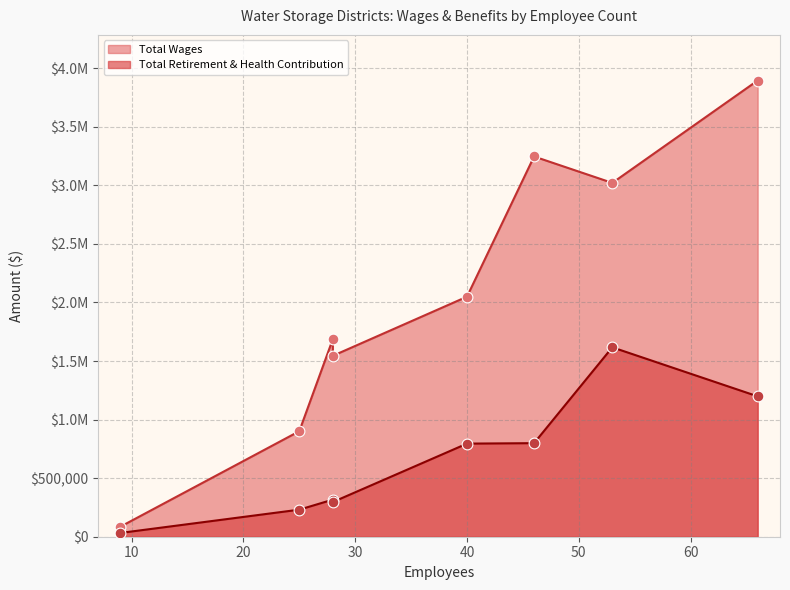

Which series has the largest total across all categories?

Total Wages